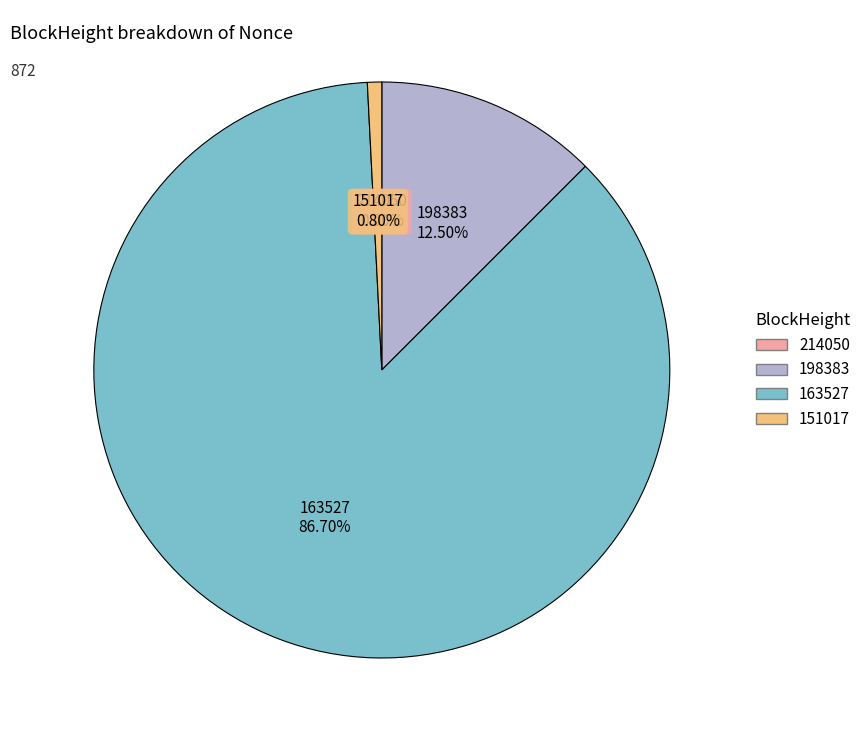

Is it true that 151017 is 1% of the pie?

True